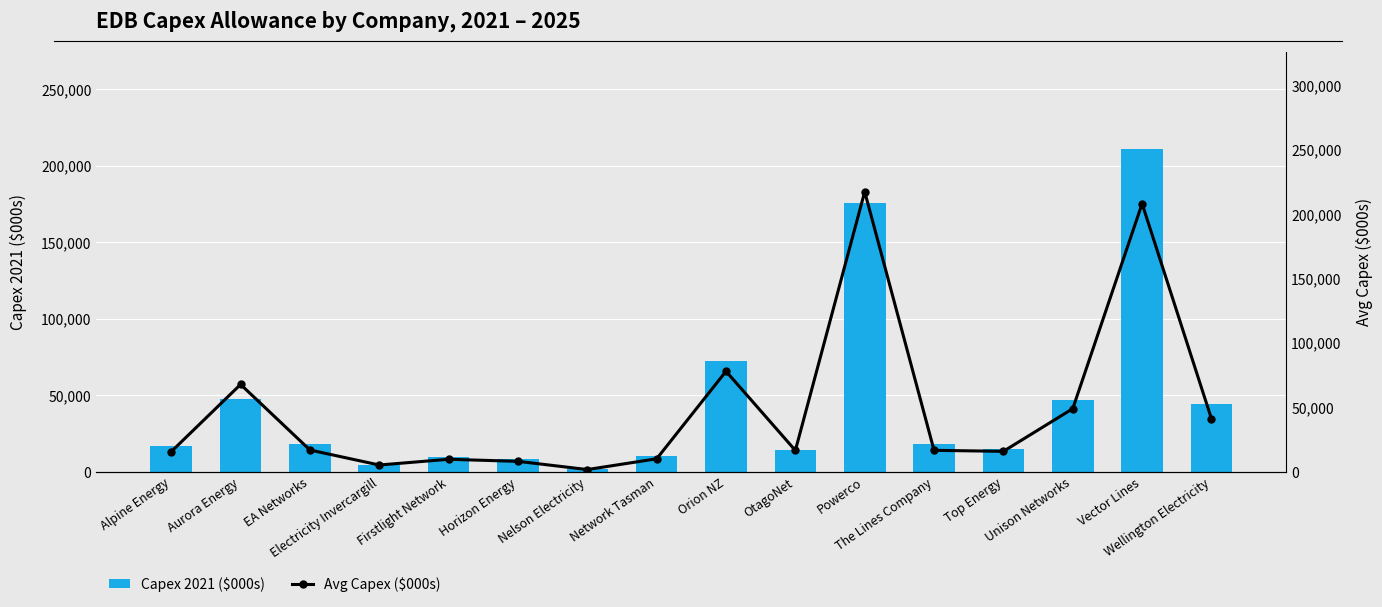

How many values in the Capex 2021 ($000s) series exceed 18050?

8